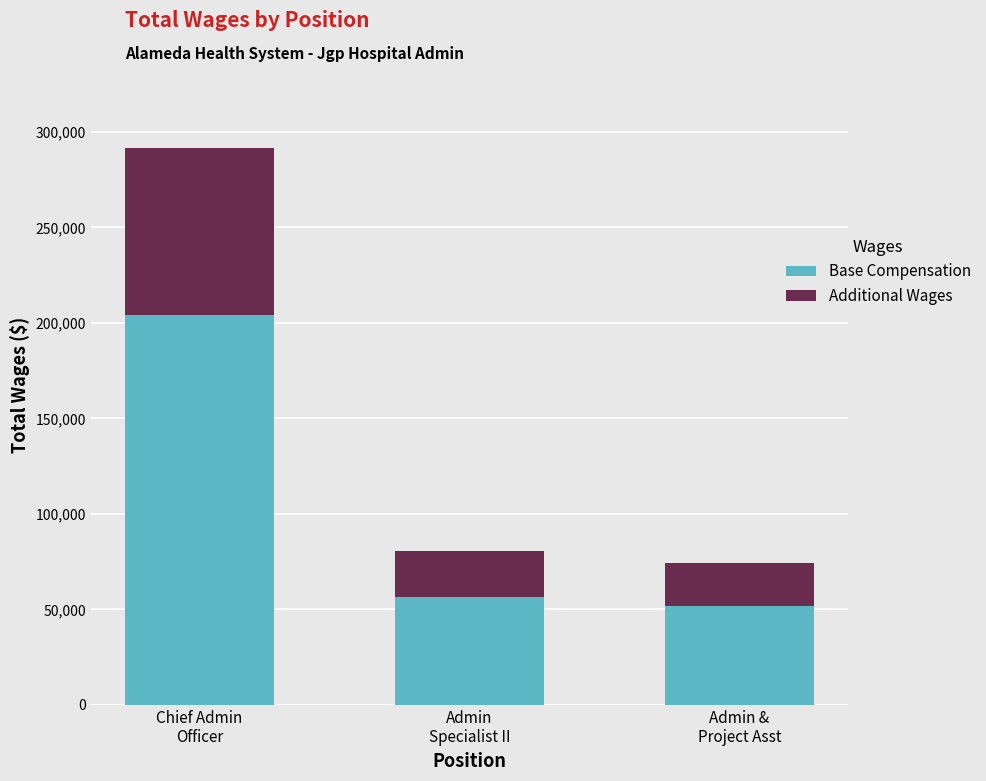

What is the highest value of the Base Compensation series?

203941.5